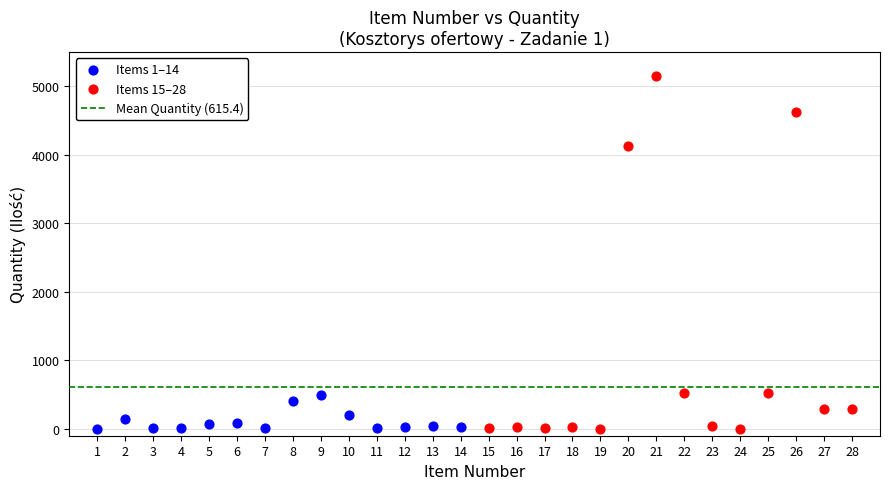

Which series has the widest spread of Y values?

Items 15–28